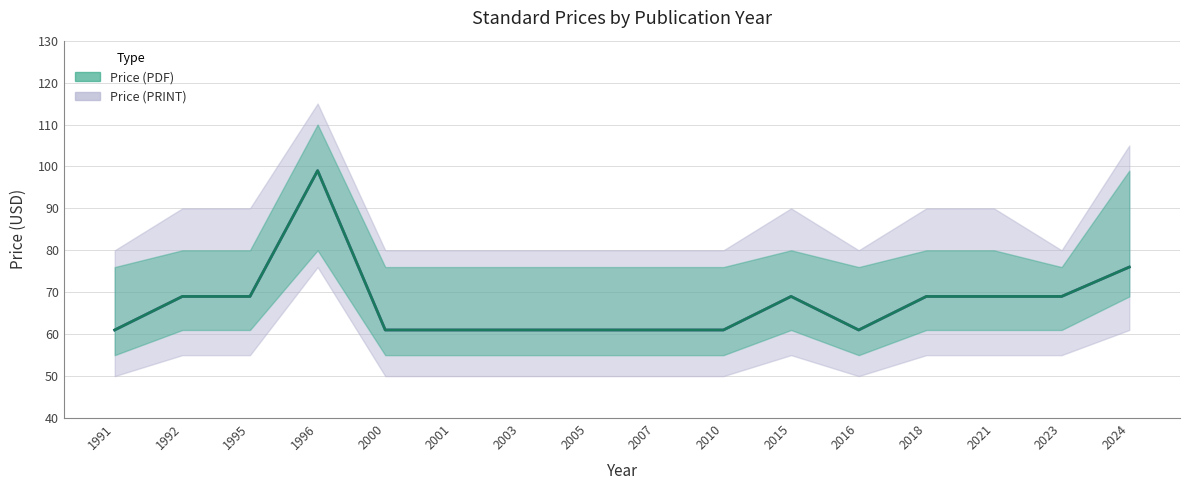

Which label corresponds to the largest value in the chart?

1996